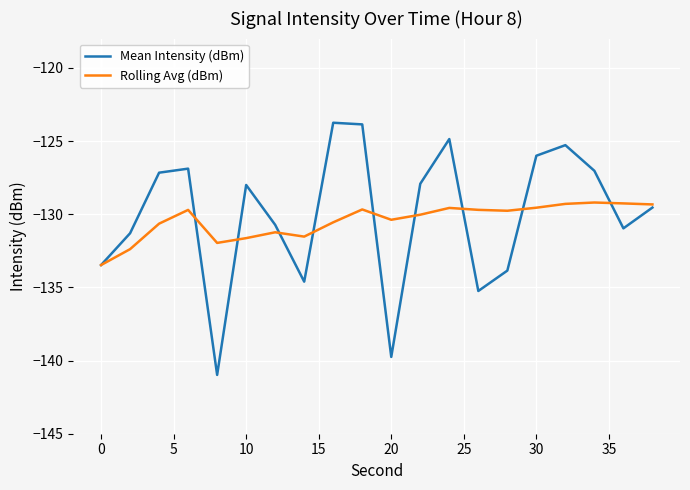

Which series has the largest range (max minus min)?

Mean Intensity (dBm)